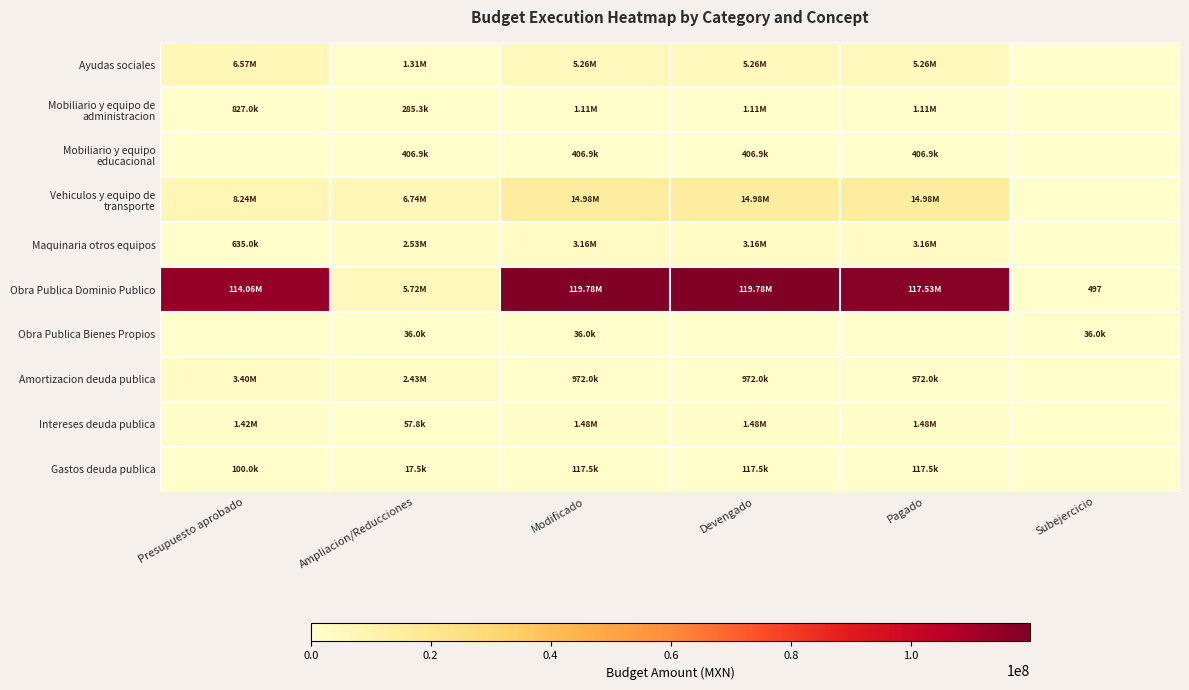

Between Modificado and Devengado, which is larger?

Modificado